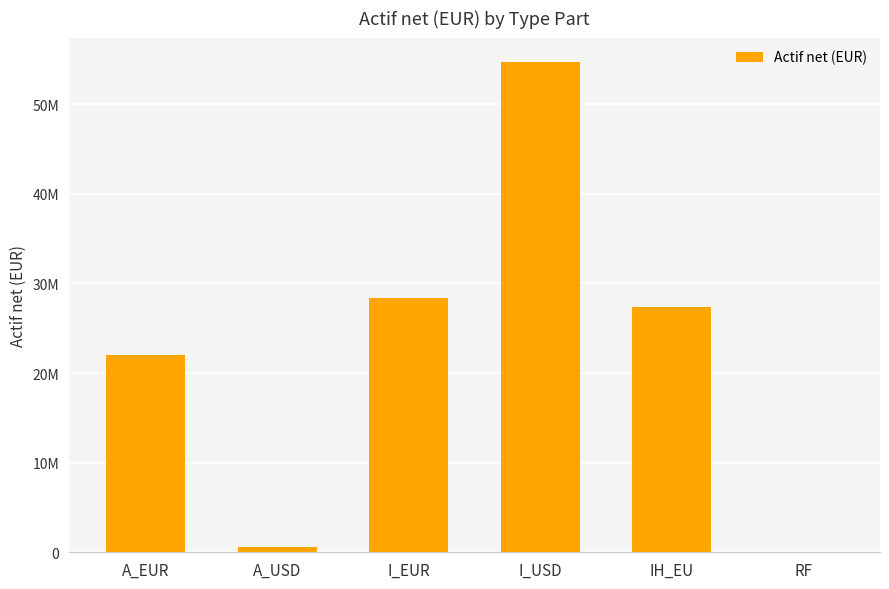

True or false: the data shows 22054660.8 at A_EUR.

True